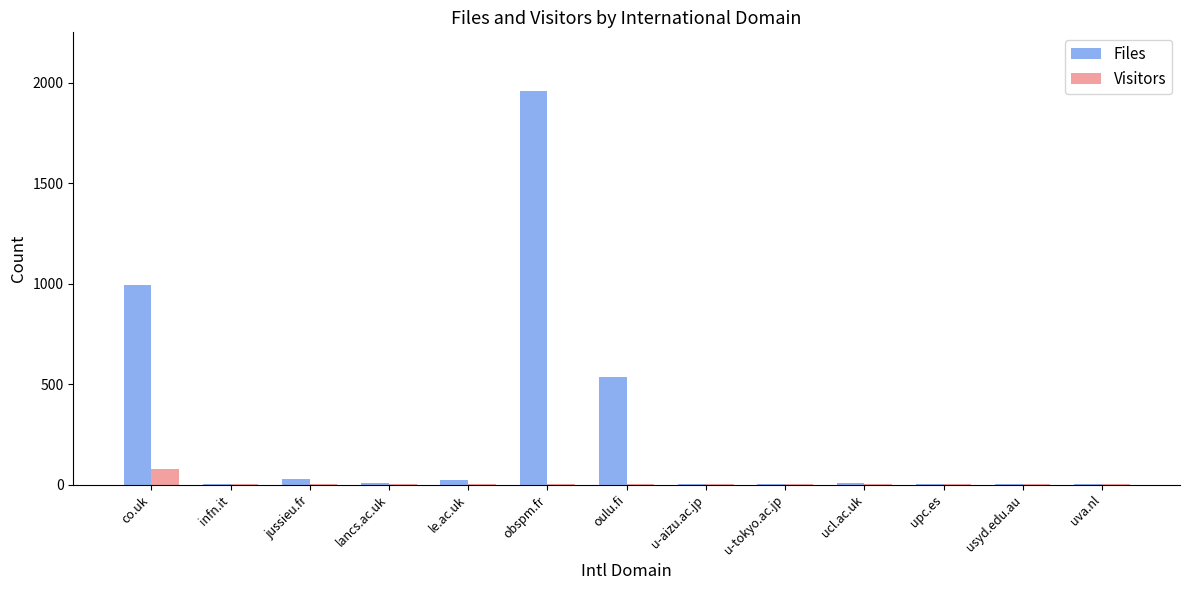

What is the maximum value for Files?

1957